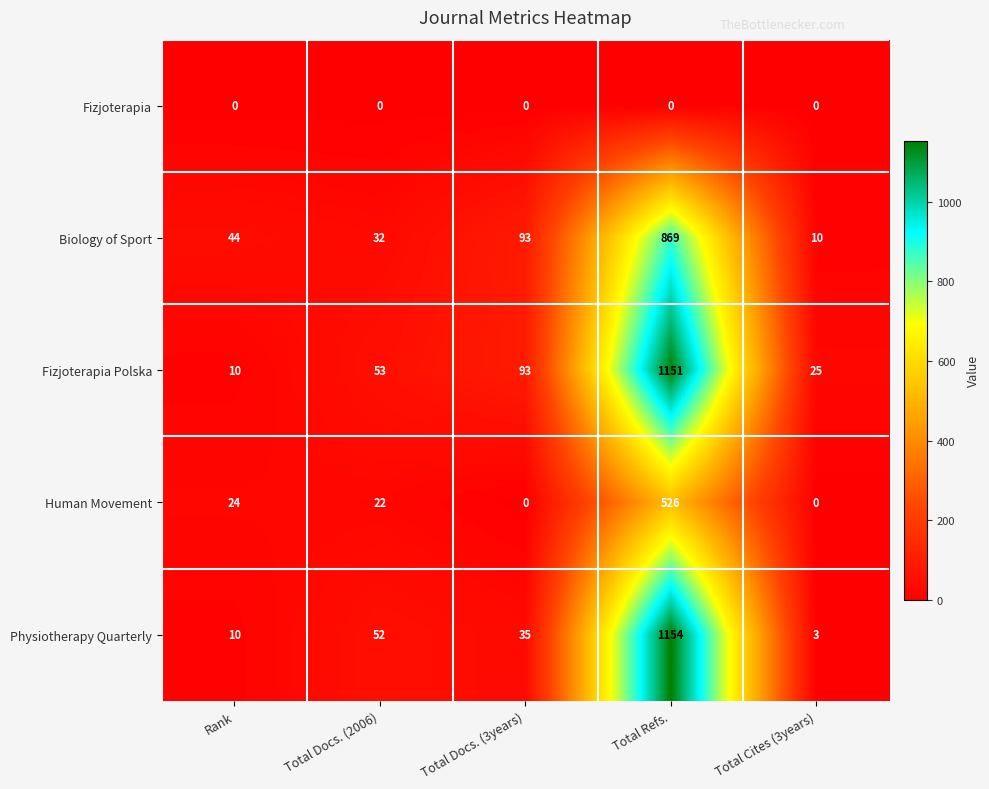

Is it true that Fizjoterapia equals 0 at Total Docs. (3years)?

True